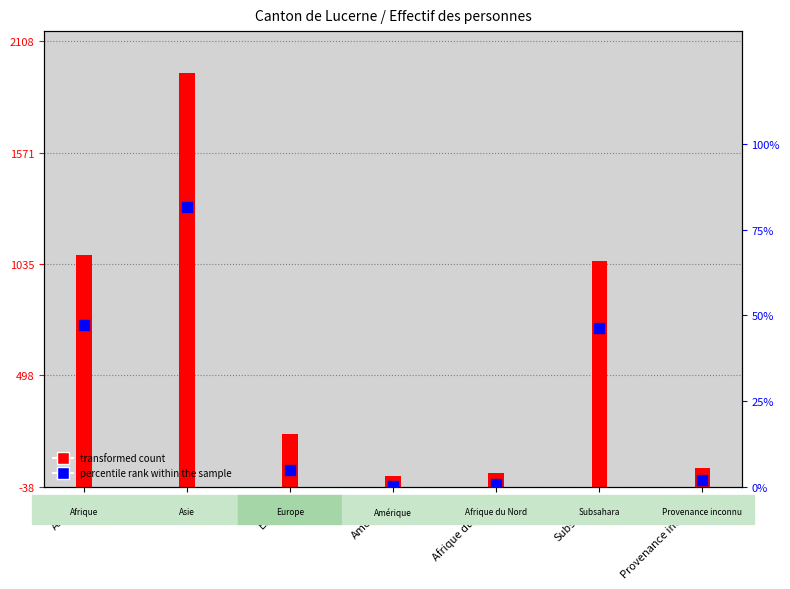

What is the change in value from Asie to Subsahara?

-35.3